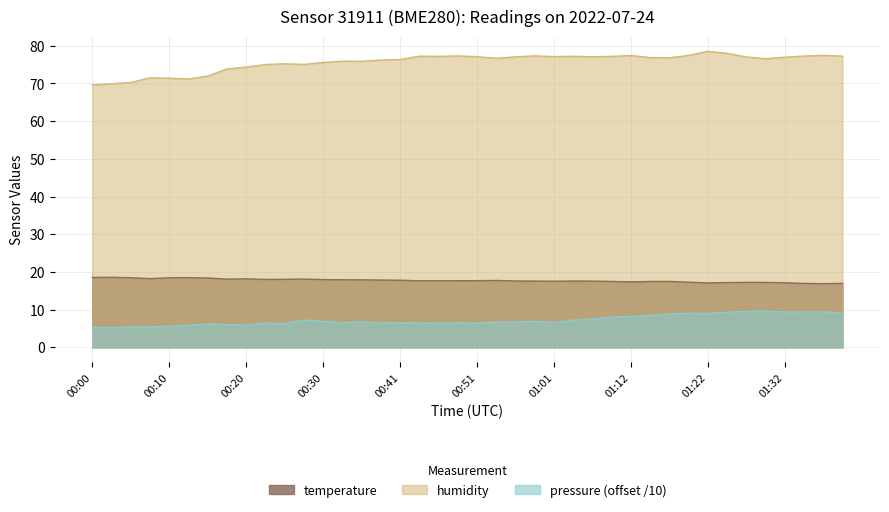

What is the sum of all pressure values?

288.7